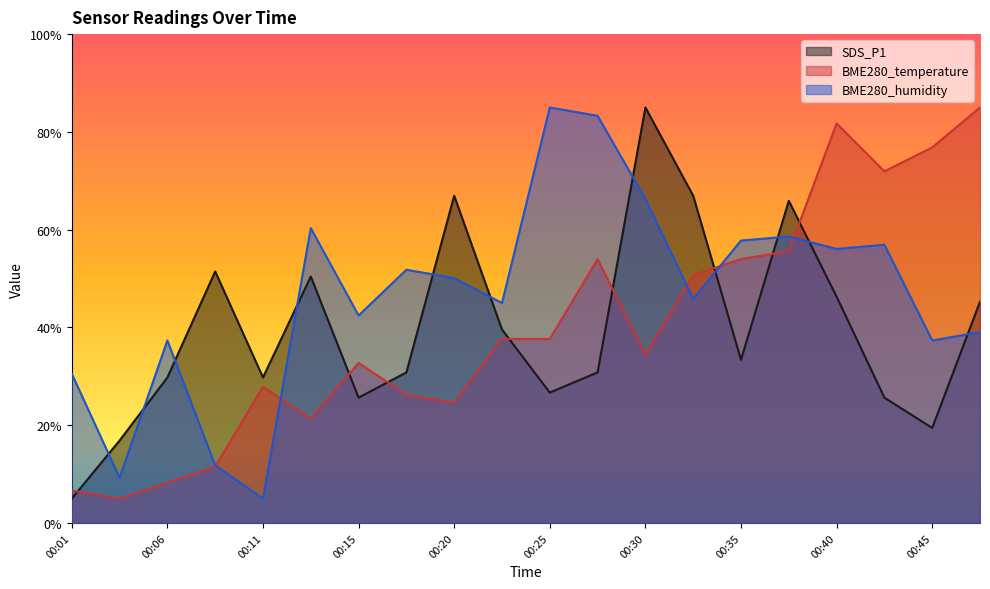

Reading right to left, list all the values displayed in this chart.

SDS_P1: 45.3	19.5	25.6	46.3	65.9	33.4	66.9	85.0	30.8	26.7	39.6	66.9	30.8	25.6	50.4	29.8	51.5	29.8	16.9	5.0
BME280_temperature: 85.0	76.8	71.9	81.7	55.6	54.0	50.7	34.4	54.0	37.7	37.7	24.6	26.2	32.8	21.3	27.9	11.5	8.3	5.0	6.6
BME280_humidity: 39.0	37.3	56.9	56.1	58.6	57.8	45.9	66.3	83.3	85.0	45.0	50.1	51.8	42.4	60.3	5.0	11.8	37.3	9.3	30.5